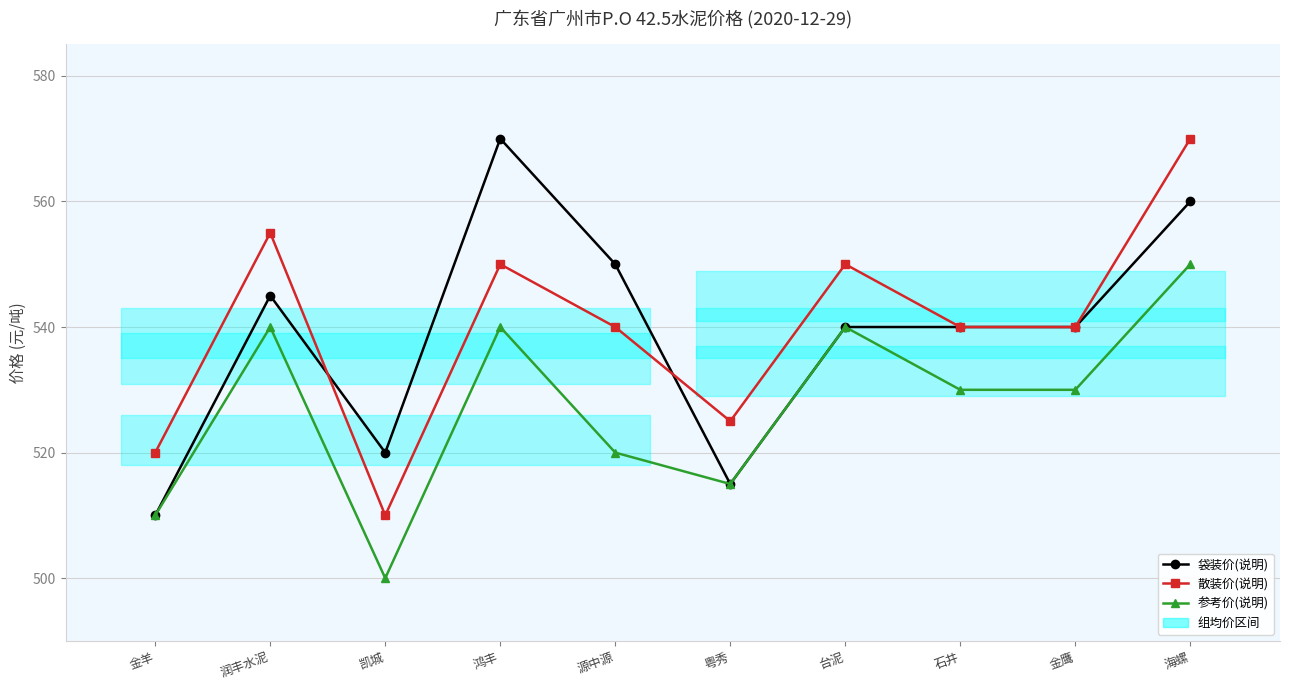

Rank the series at 台泥 from lowest to highest value.

袋装价(说明), 参考价(说明), 散装价(说明)